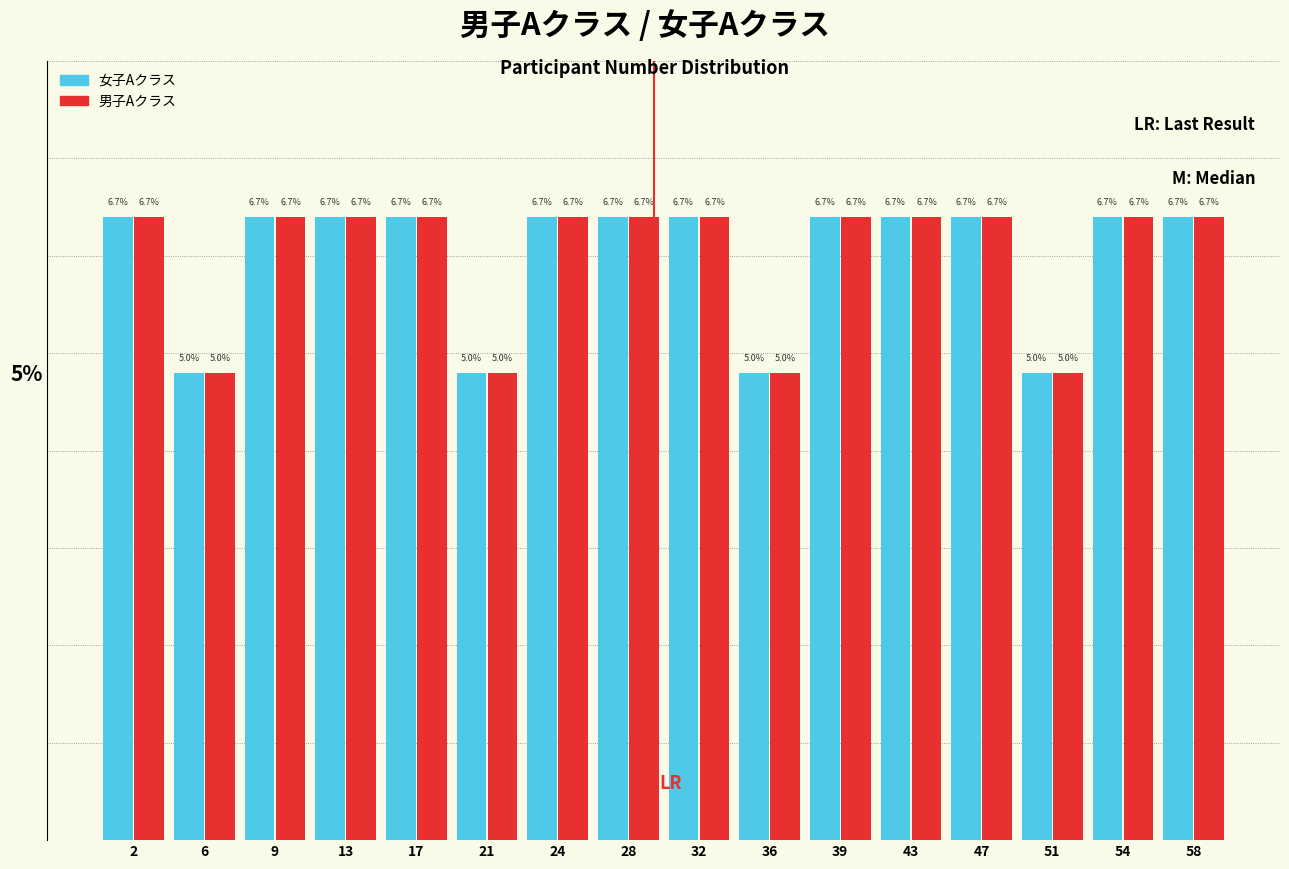

Reading left to right, what are all the values shown in this chart?

女子Aクラス: 2=6.7	6=5.0	9=6.7	13=6.7	17=6.7	21=5.0	24=6.7	28=6.7	32=6.7	36=5.0	39=6.7	43=6.7	47=6.7	51=5.0	54=6.7	58=6.7
男子Aクラス: 2=6.7	6=5.0	9=6.7	13=6.7	17=6.7	21=5.0	24=6.7	28=6.7	32=6.7	36=5.0	39=6.7	43=6.7	47=6.7	51=5.0	54=6.7	58=6.7